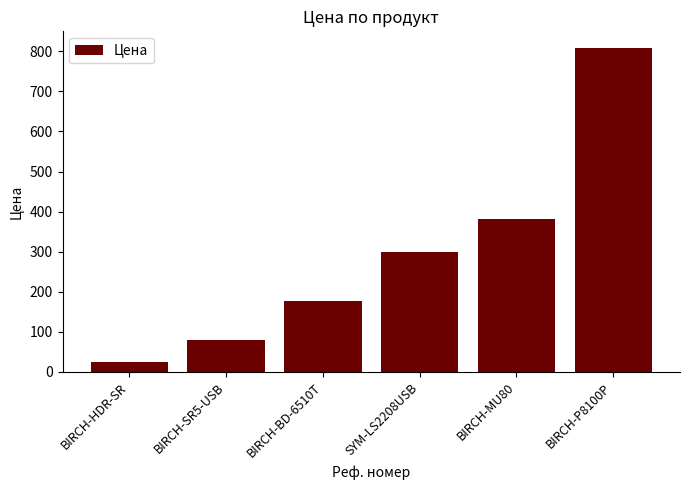

List the labels in order of value, largest first.

BIRCH-P8100P, BIRCH-MU80, SYM-LS2208USB, BIRCH-BD-6510T, BIRCH-SR5-USB, BIRCH-HDR-SR